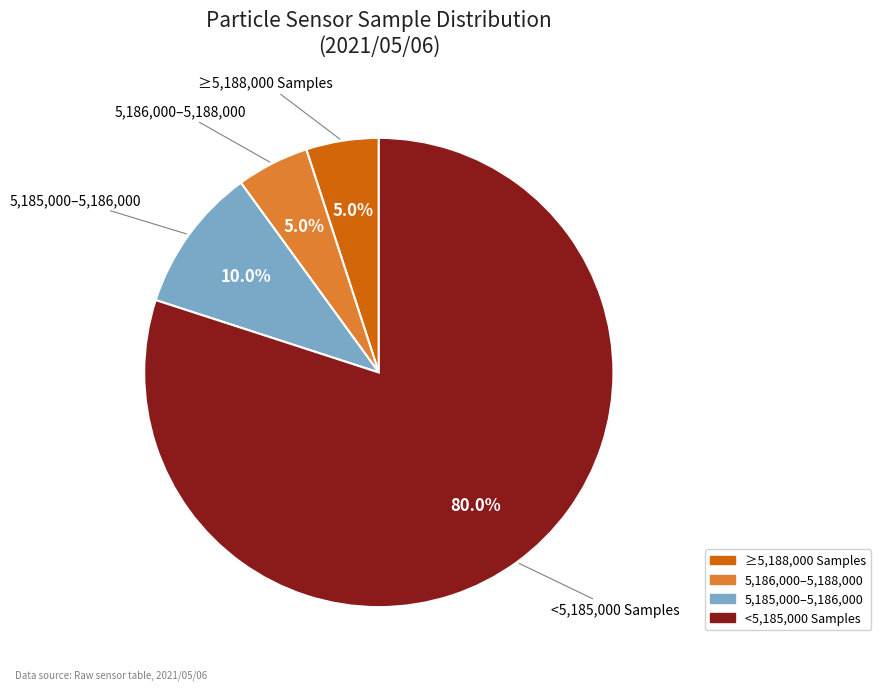

Does any single category account for the majority?

Yes